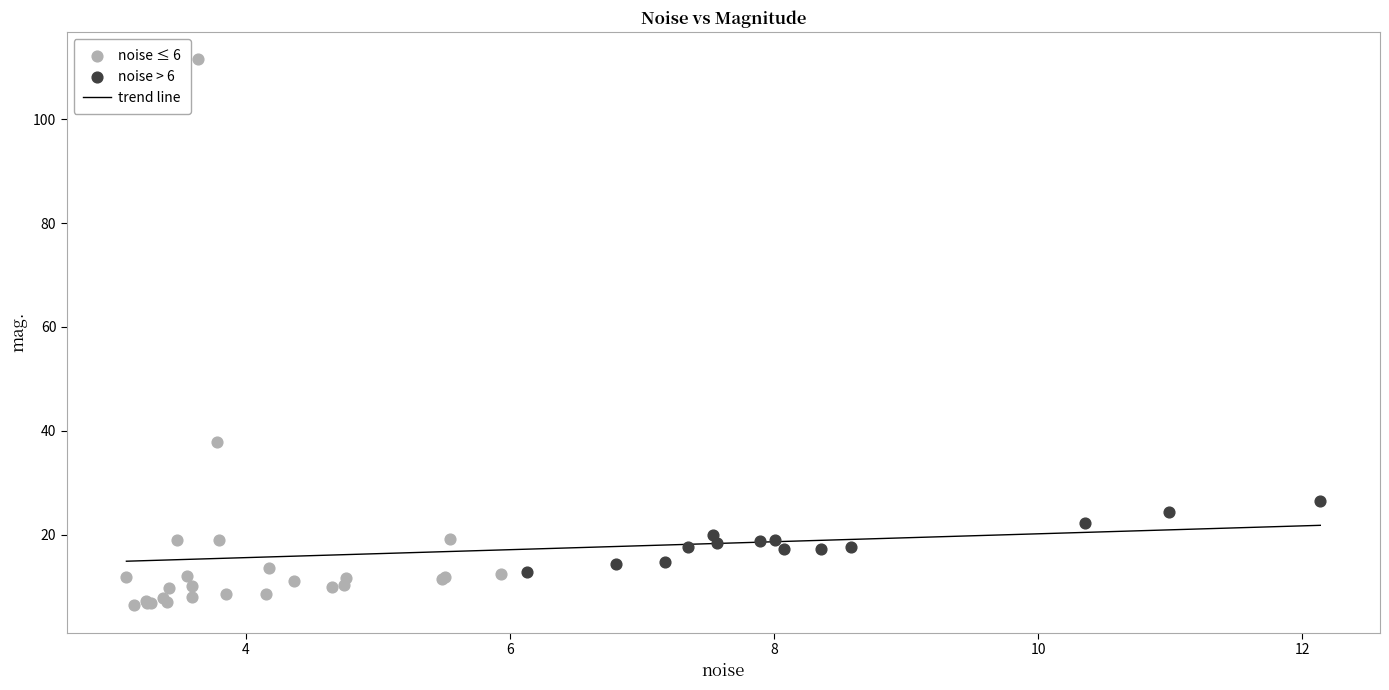

Which series contains the highest Y value?

noise ≤ 6